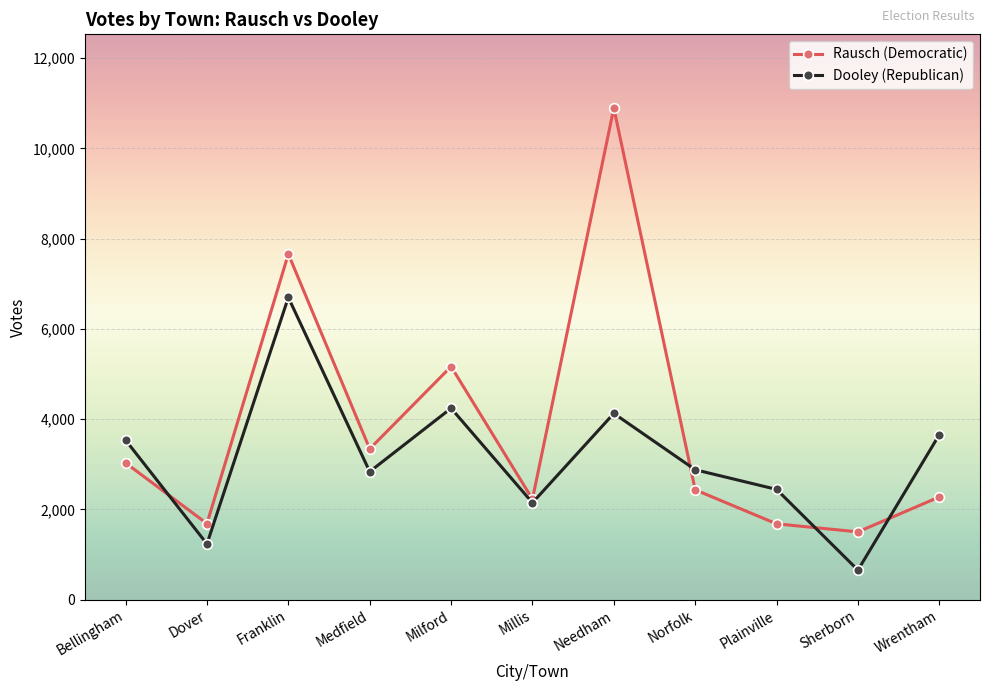

What is the greatest value displayed?

10893